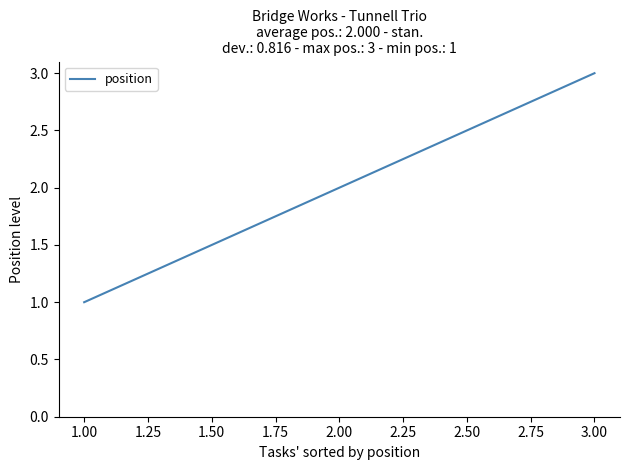

True or false: the data shows 3 at 2.00.

False